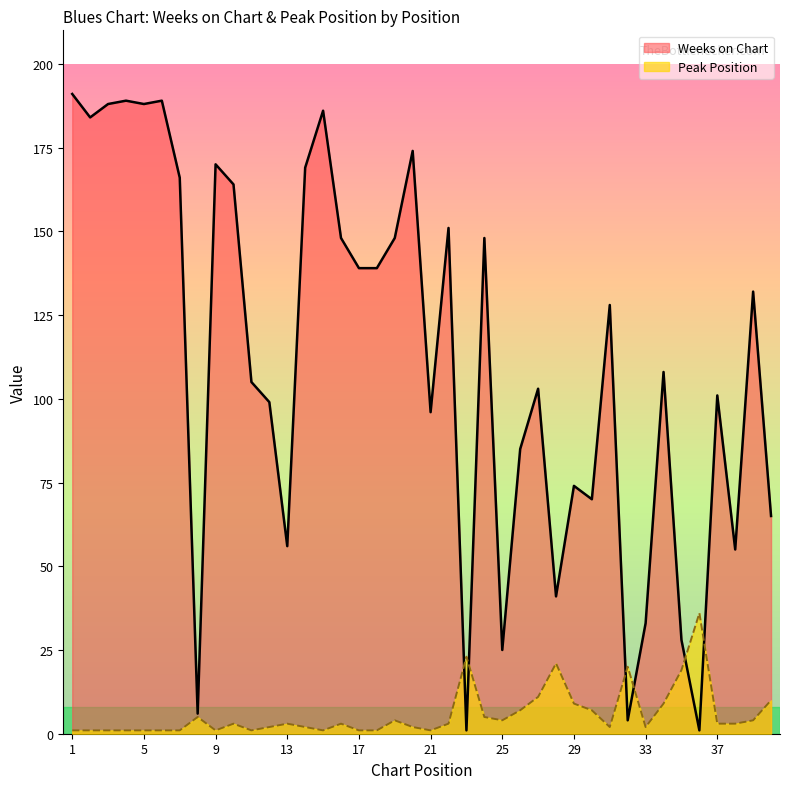

What is the difference between the maximum and minimum values in the Weeks on Chart series?

190